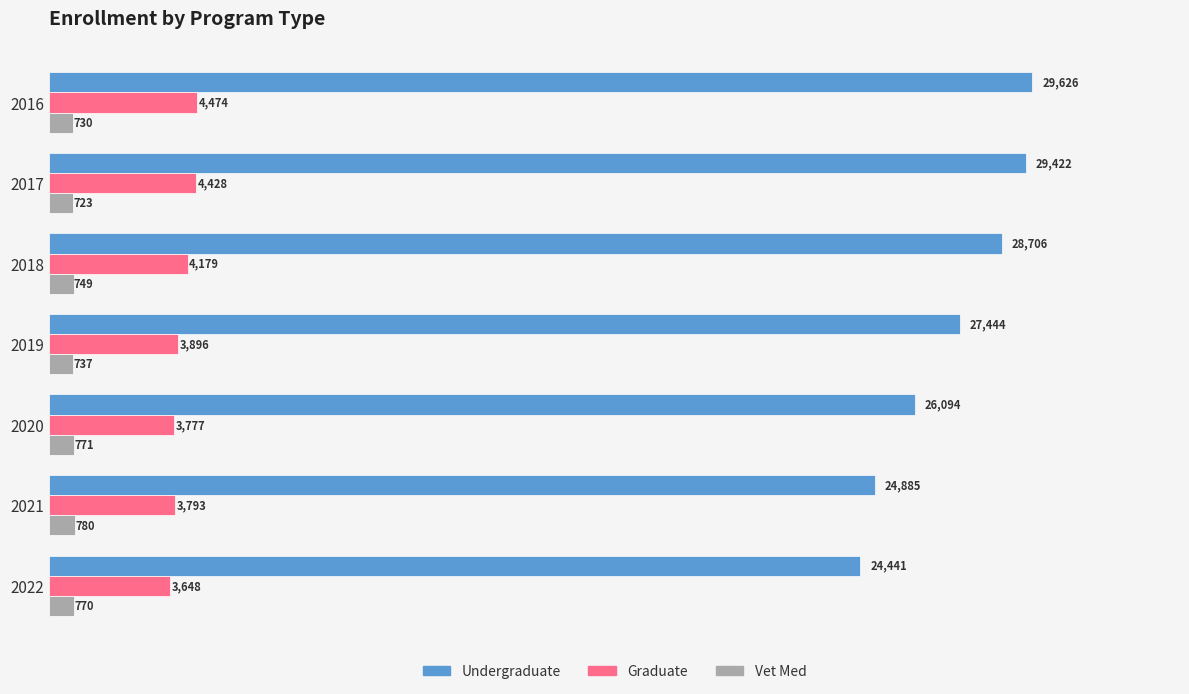

Which category has the lowest value in the Vet Med series?

2017